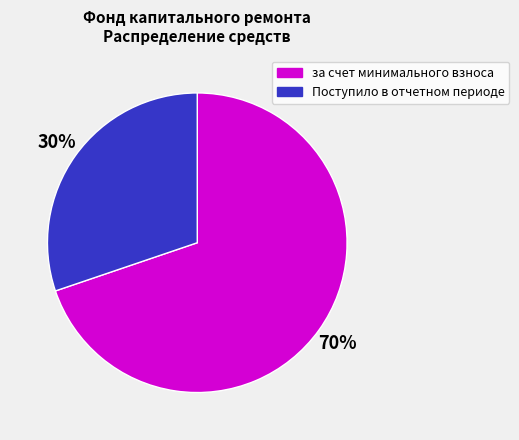

Does Поступило в отчетном периоде represent more than half of the total?

No